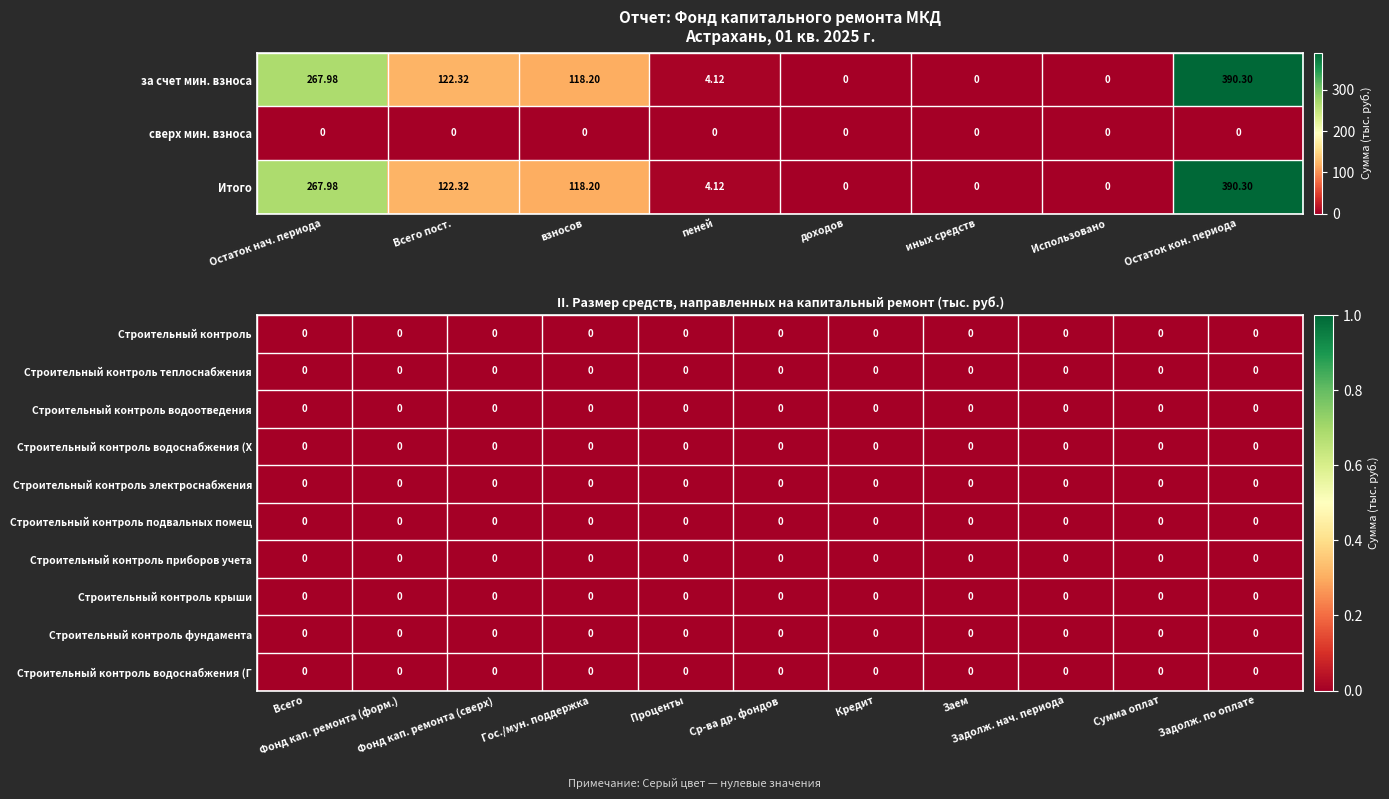

What is the sum of the за счет минимального взноса values at 0 and 4?

268.0